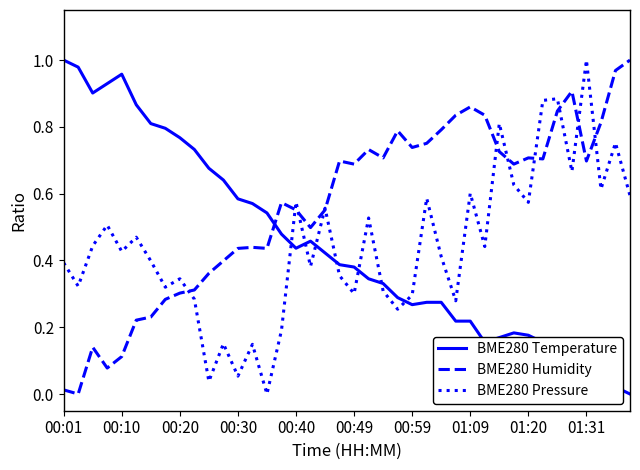

Which series has the largest total across all categories?

BME280 Humidity